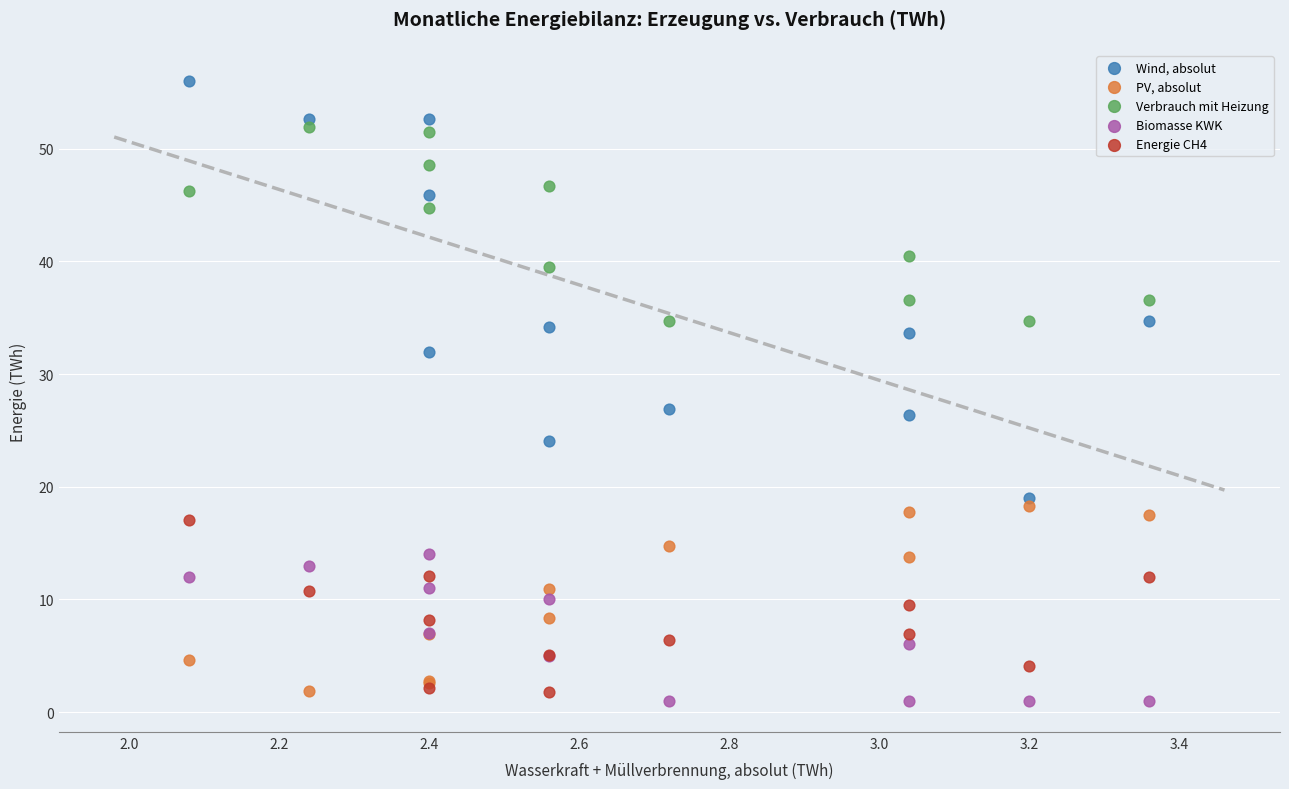

What is the X range (max minus min) for the scatter plot?

1.3